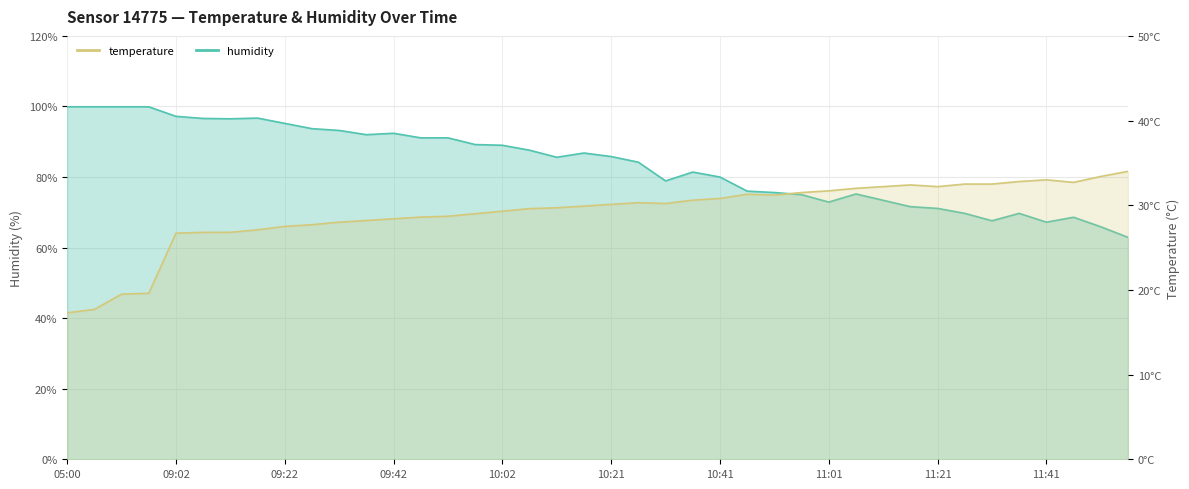

What are all the series names shown in the legend?

humidity, temperature